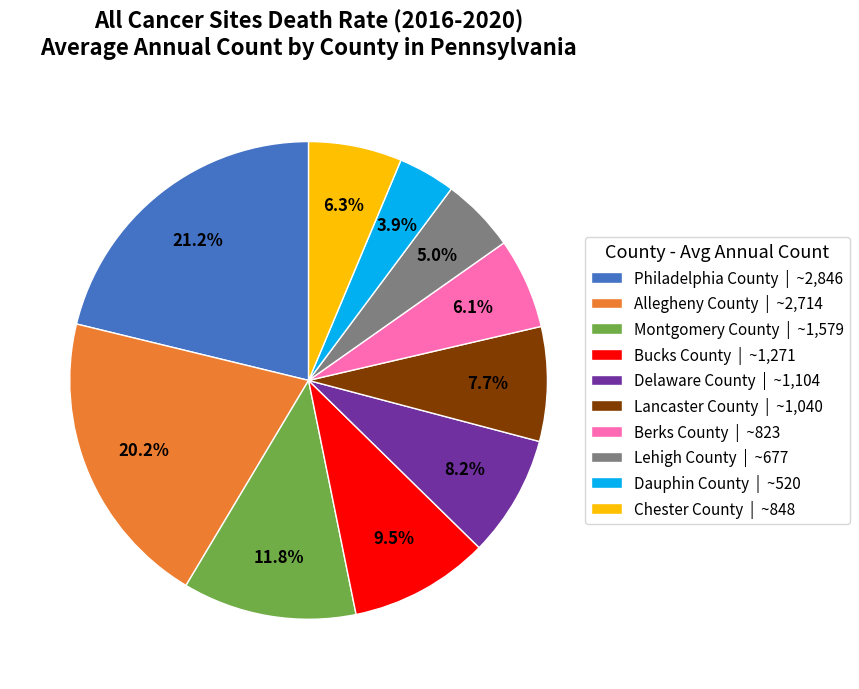

Is there a majority slice in this chart?

No